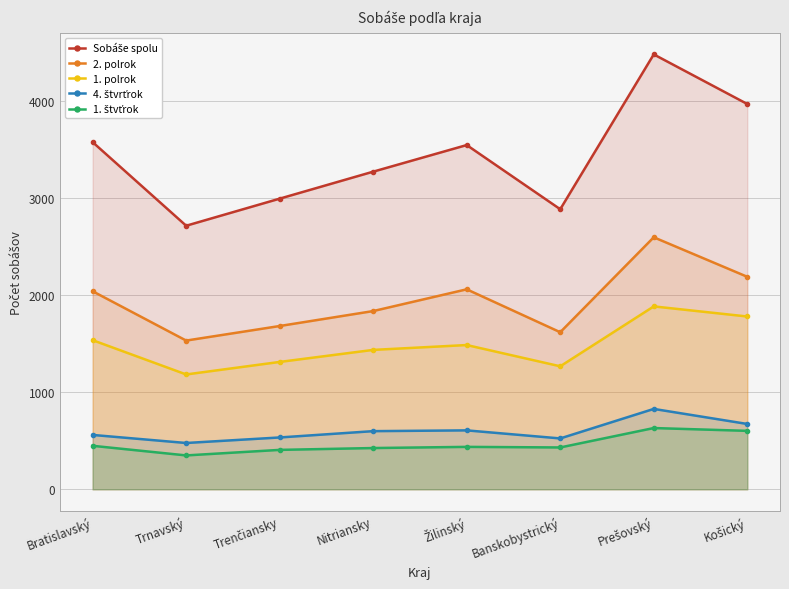

What value does the Sobáše spolu series have at Trnavský, to the nearest 10?

2720